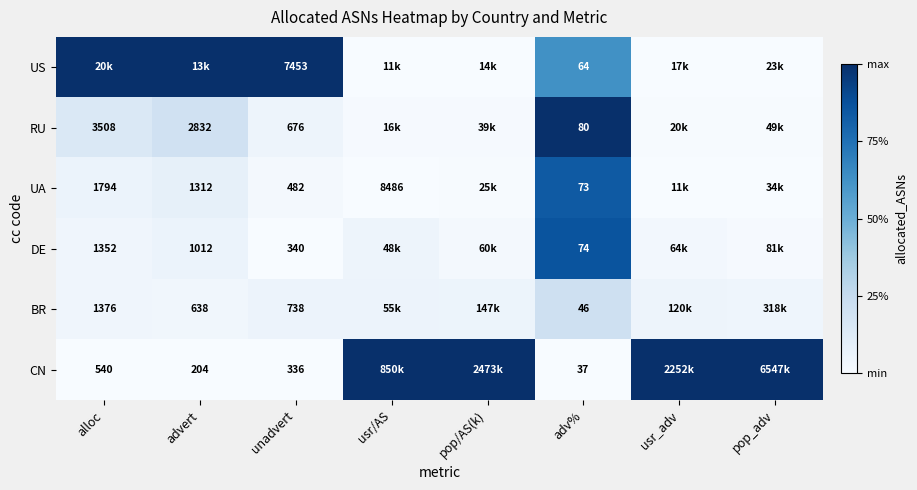

Is the value of RU at advert greater than the value of DE at advert?

Yes